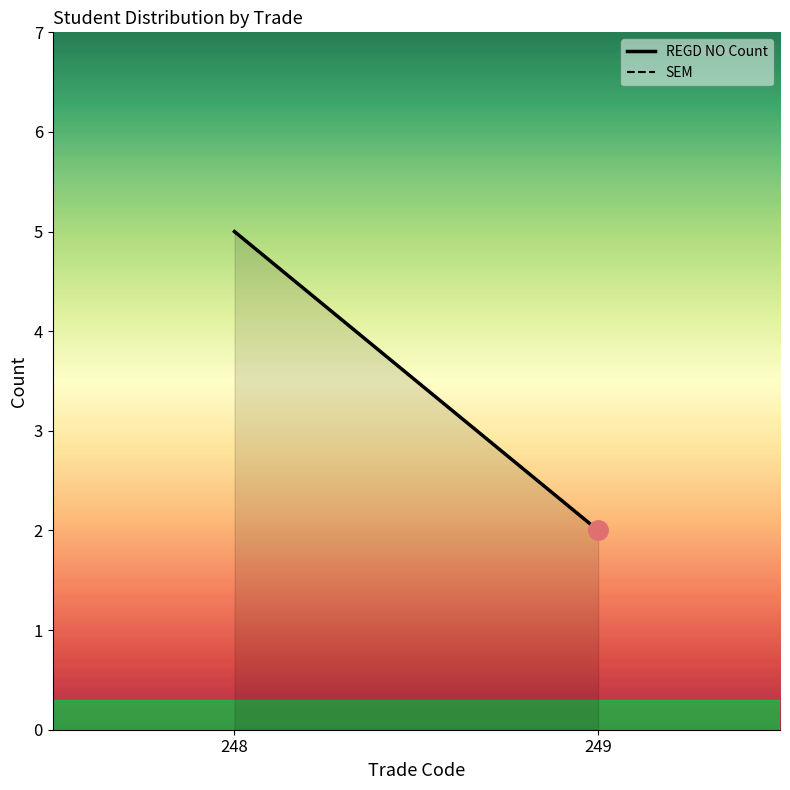

The value of SEM at 248 is 2. True or false?

False